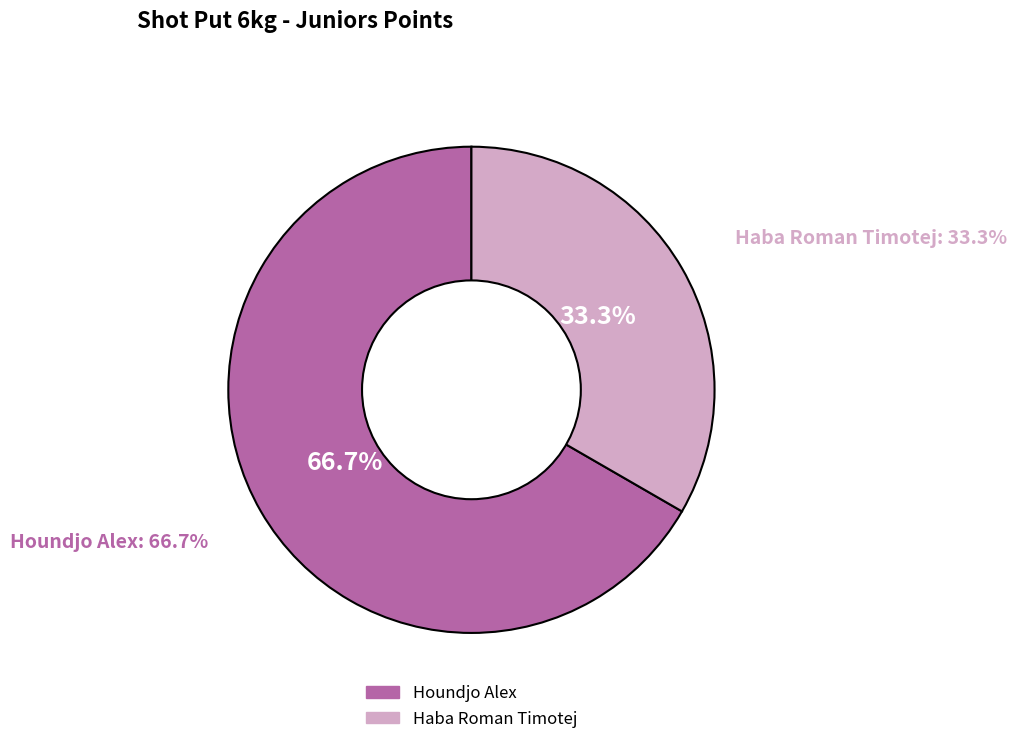

Approximately how many times larger is the value at Haba Roman Timotej compared to Houndjo Alex?

0.5